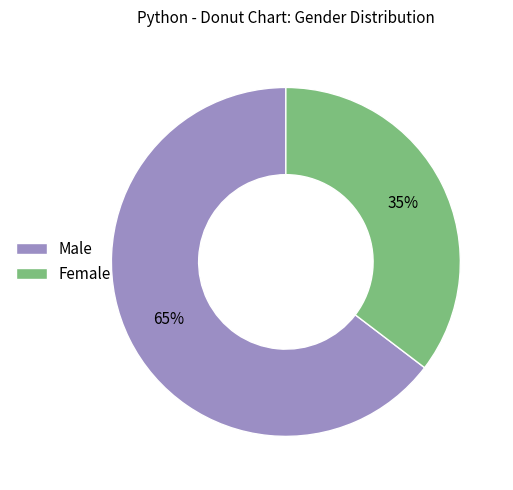

How many segments does this pie chart have?

2